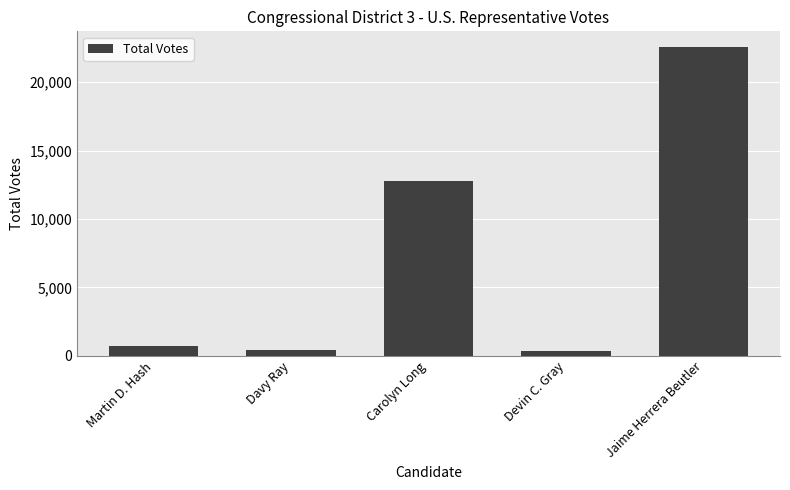

What is the approximate value at Carolyn Long?

12794